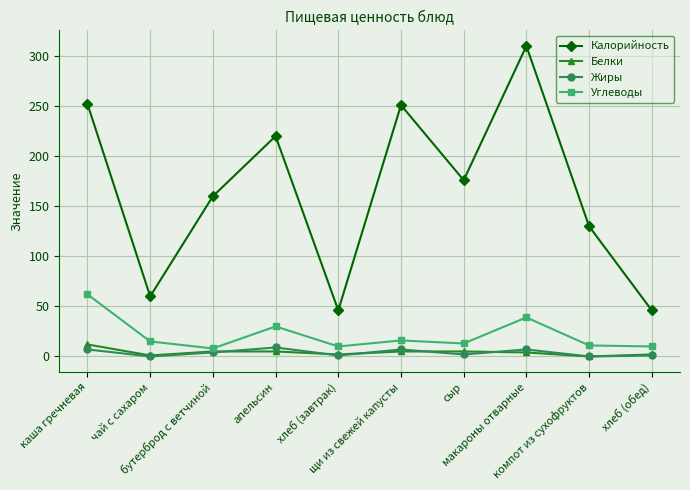

What is the value of the Углеводы point at the 6th from the left?

16